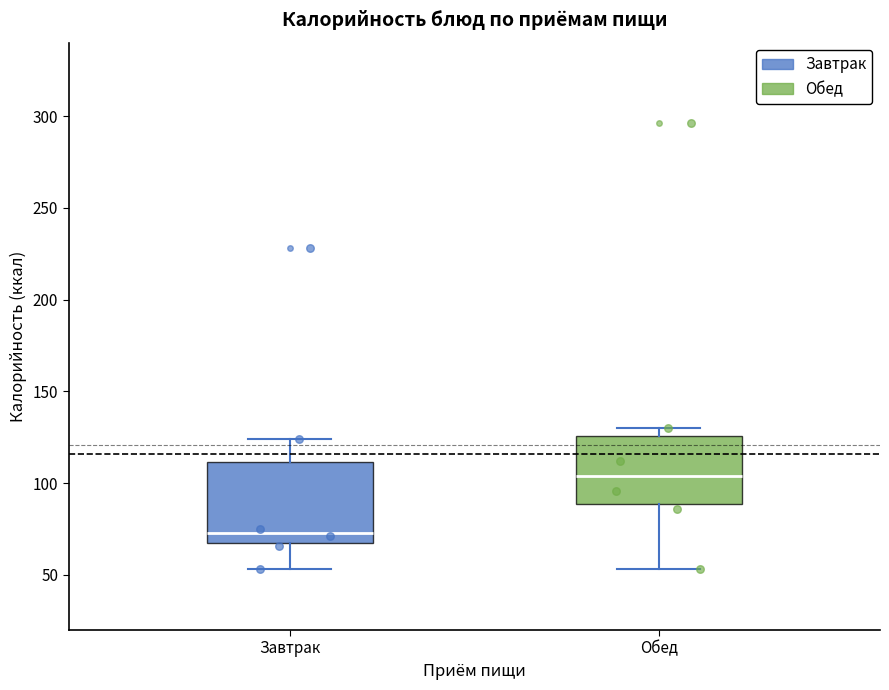

Reading left to right, transcribe this box plot: for each box, give where its median line is, the range the box spans, and where its two whiskers end, as read against the y-axis. The values are not printed on the chart, so give them approximately, as read against the axis.

Завтрак: median 75, box 65 to 110, whiskers 55 to 125
Обед: median 105, box 90 to 125, whiskers 55 to 130